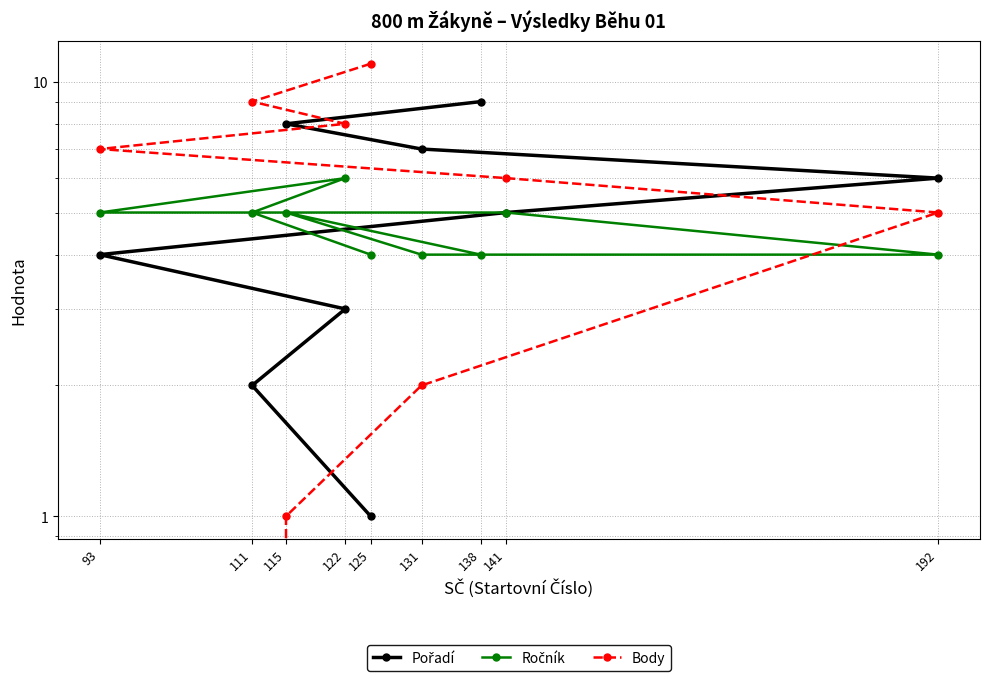

True or false: Ročník and Pořadí intersect in this chart.

False